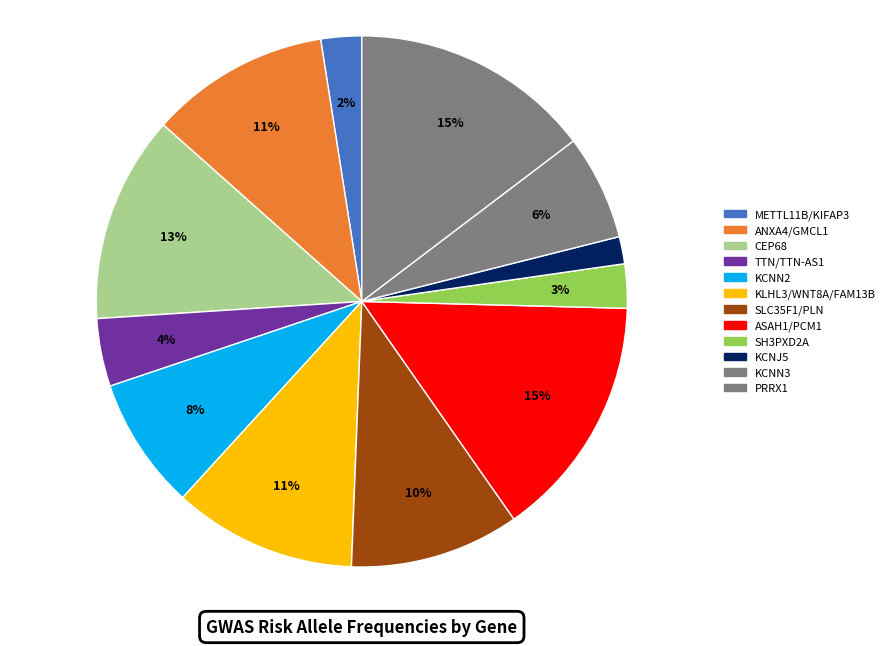

What percentage is NOT represented by CEP68?

87.4%